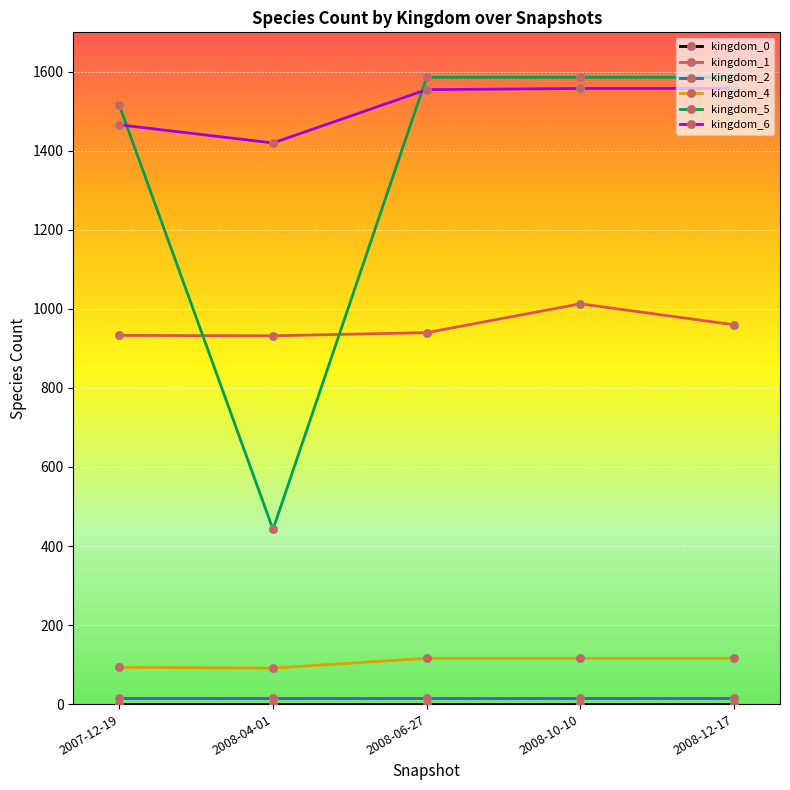

True or false: kingdom_4 and kingdom_6 intersect in this chart.

False